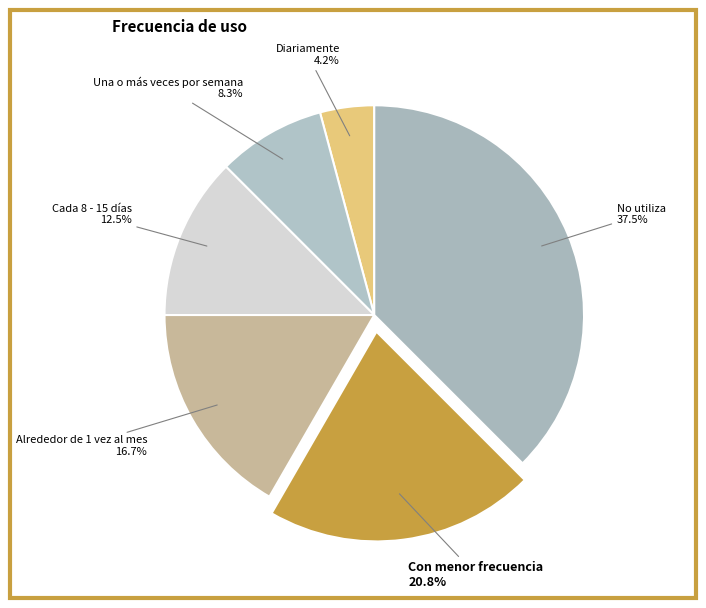

Do Cada 8 - 15 días and Con menor frecuencia together represent more than half of the pie?

No